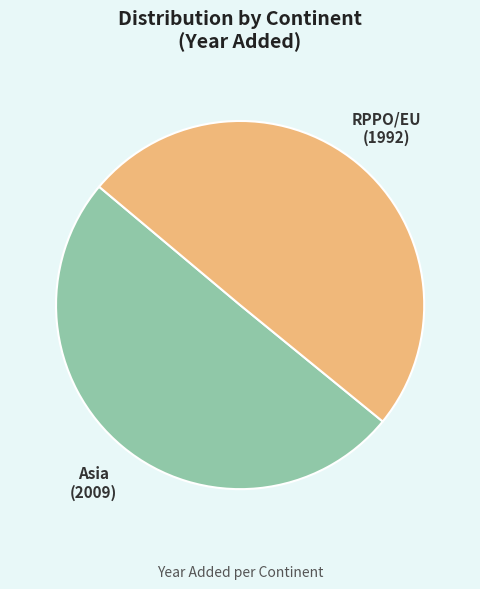

Combined, do Asia and RPPO/EU account for over 50%?

Yes